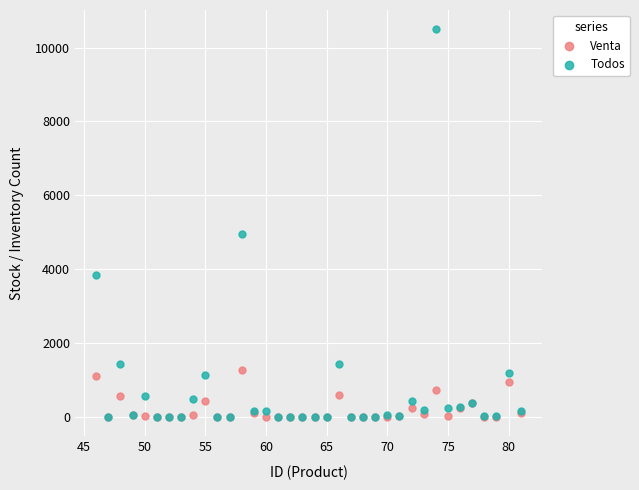

Which series contains the highest Y value?

Todos